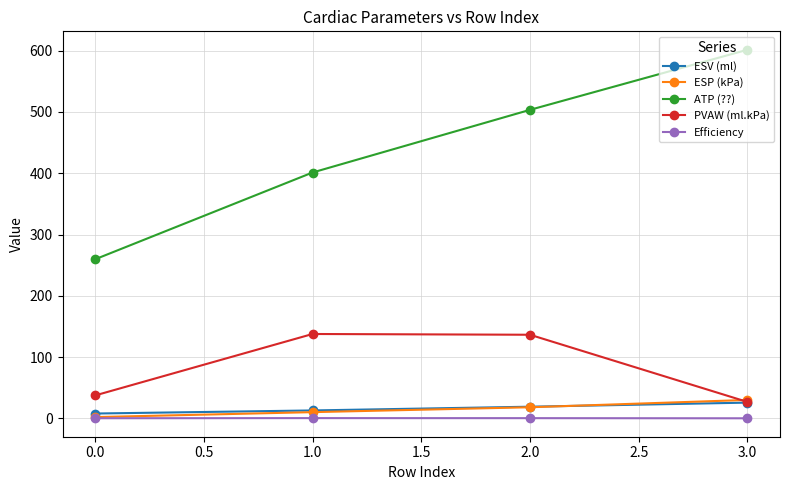

True or false: ATP (??) and Efficiency intersect in this chart.

False